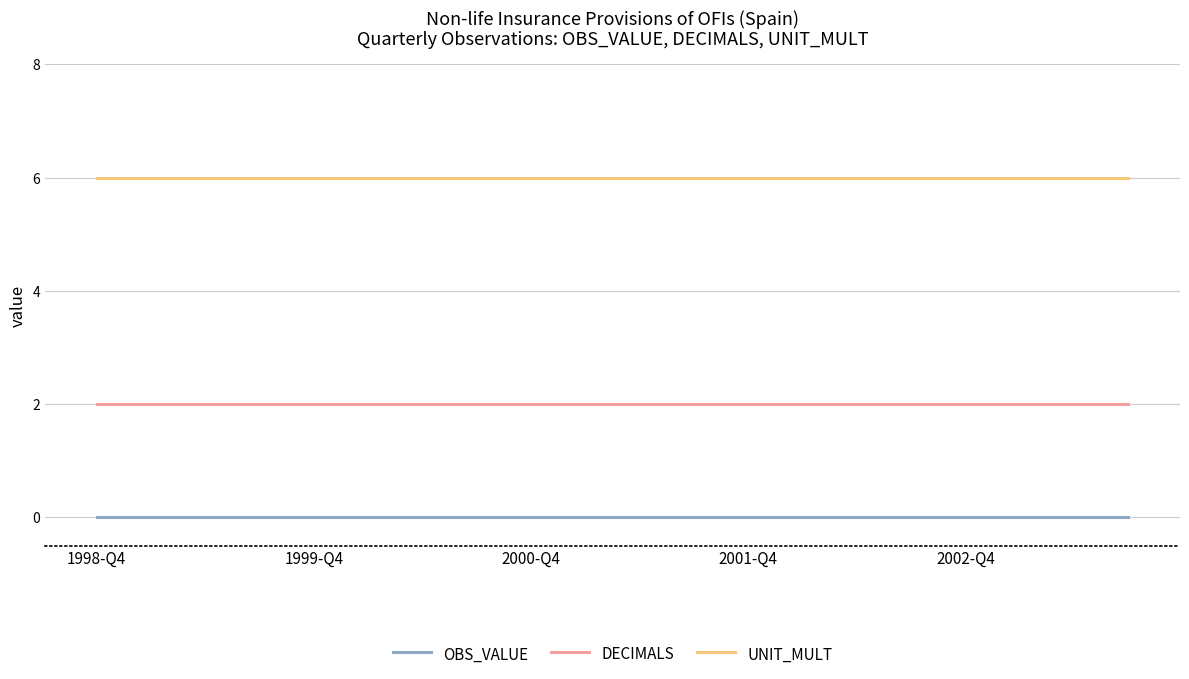

At how many categories does at least one series exceed 3?

20